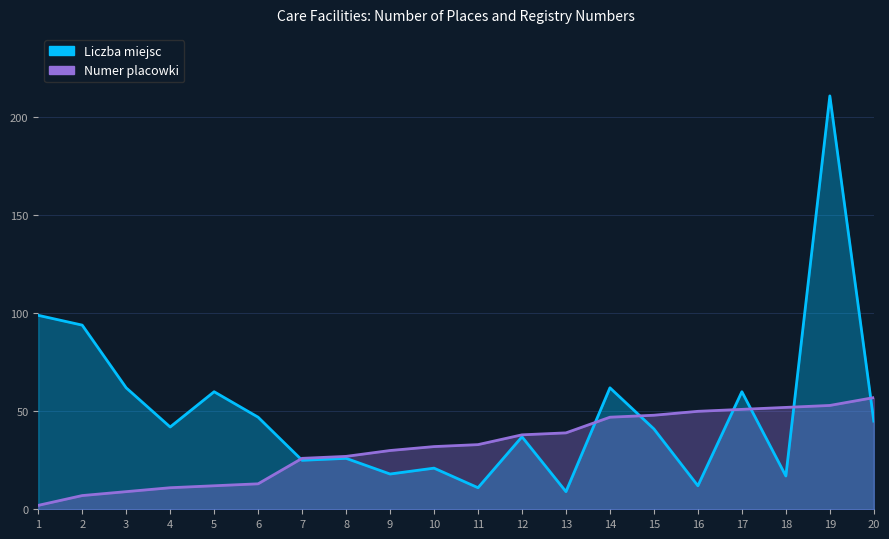

Reading right to left, list all the values displayed in this chart.

Liczba miejsc: 45	211	17	60	12	41	62	9	37	11	21	18	26	25	47	60	42	62	94	99
Numer placowki: 57	53	52	51	50	48	47	39	38	33	32	30	27	26	13	12	11	9	7	2